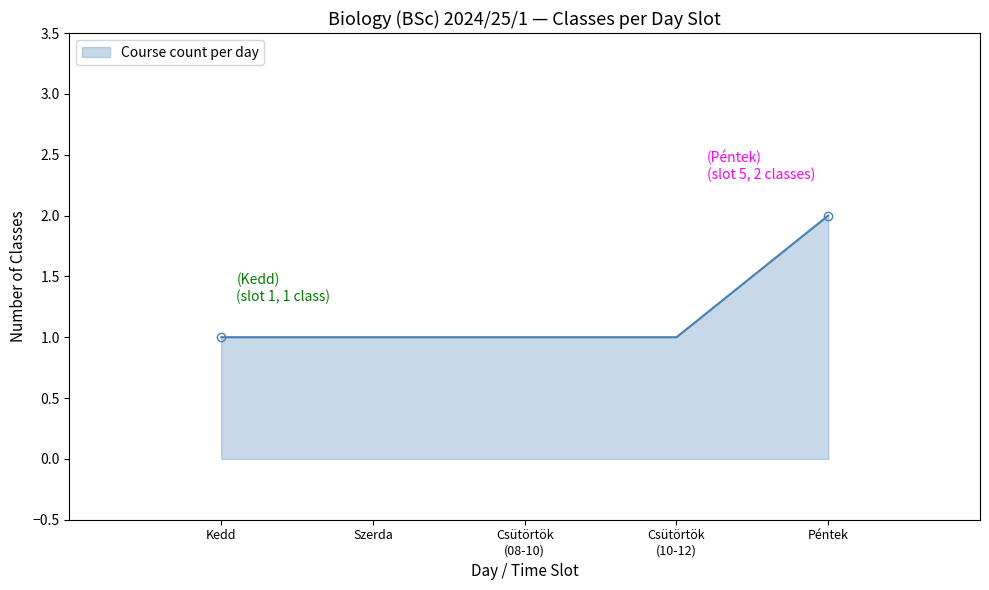

Which label corresponds to the largest value in the chart?

Péntek